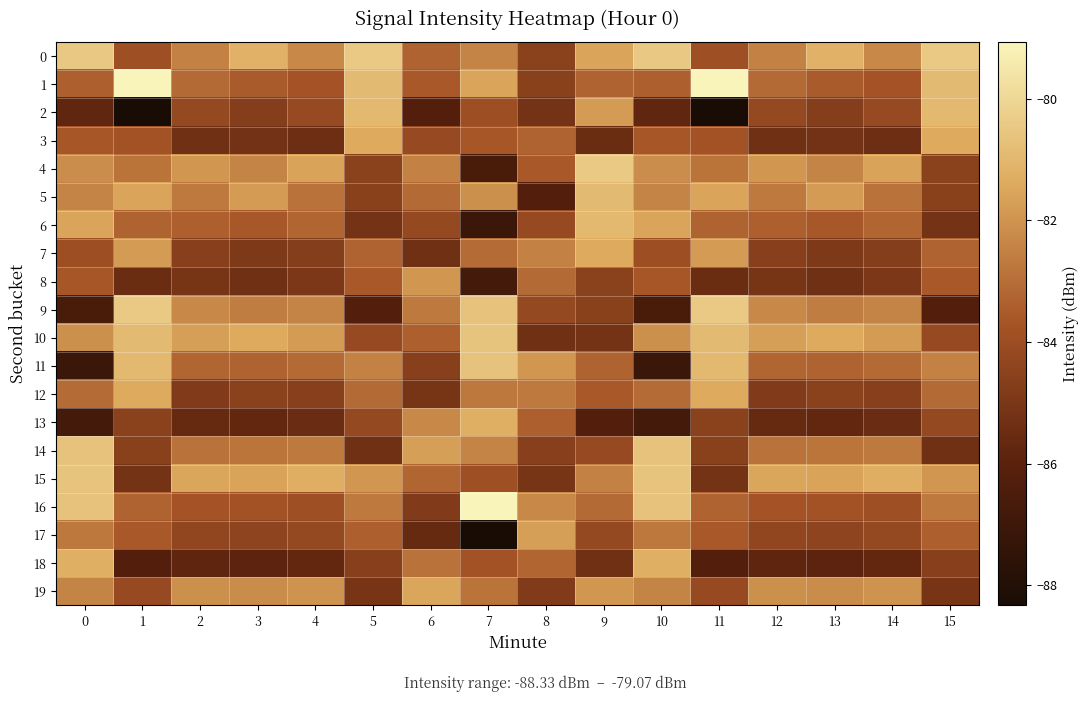

Which series has the largest range (max minus min)?

2